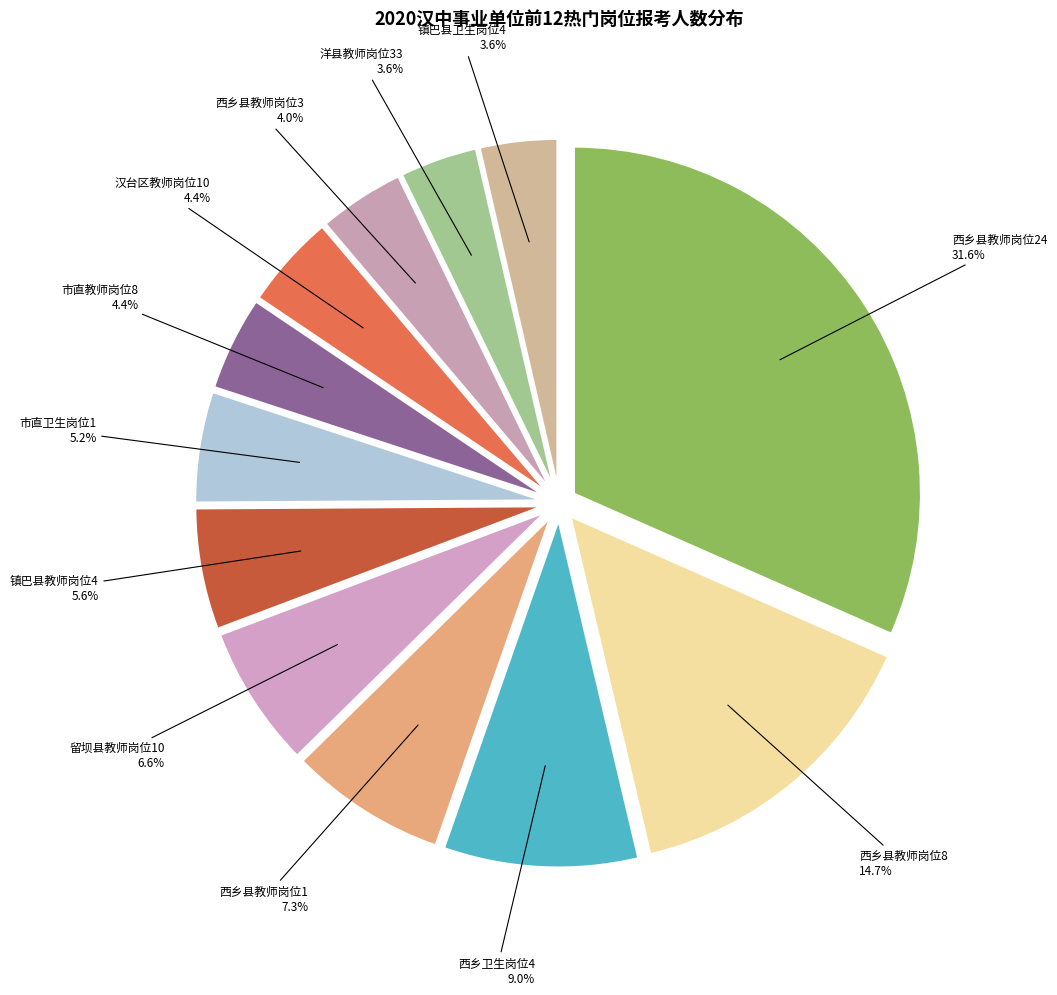

Does any single category account for the majority?

No